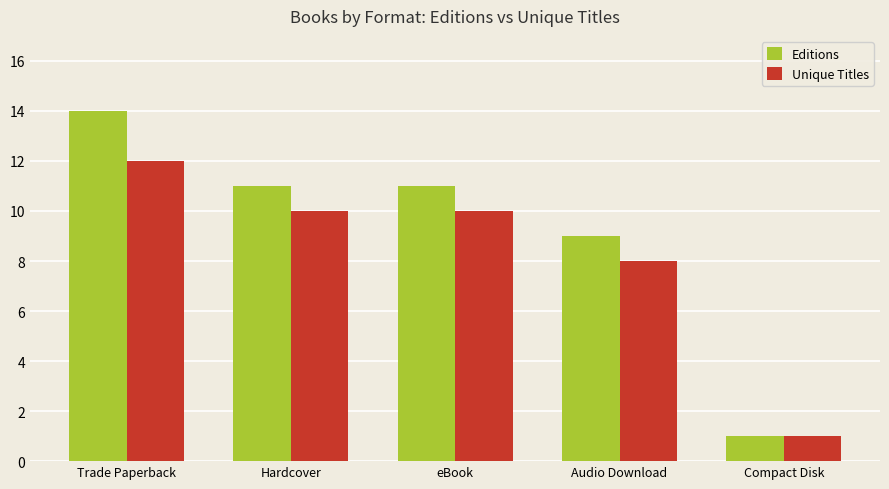

Is it true that Editions equals 11 at eBook?

True